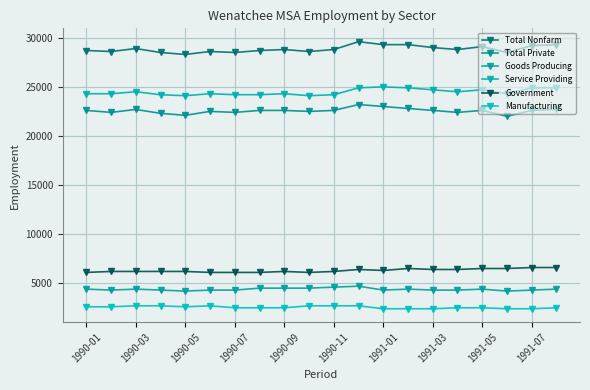

How many lines are shown in the chart?

6